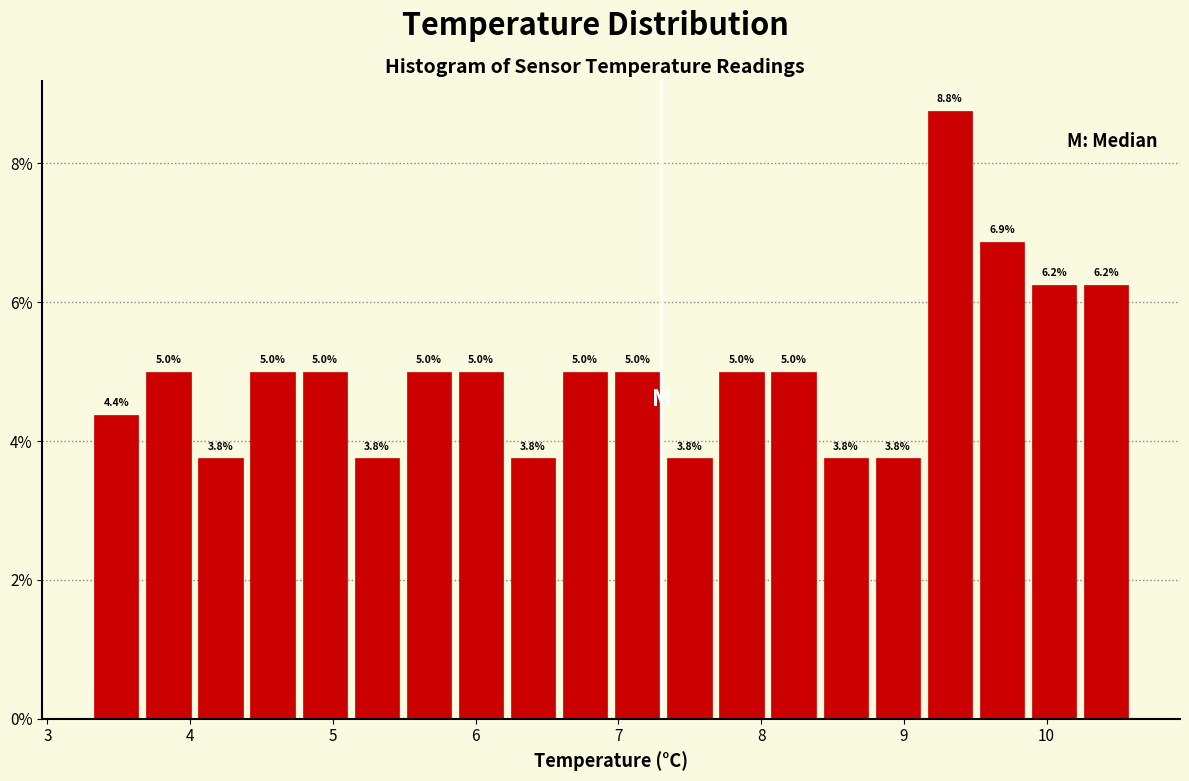

Read against the x-axis, roughly where is the centre of the tallest bar?

9.3